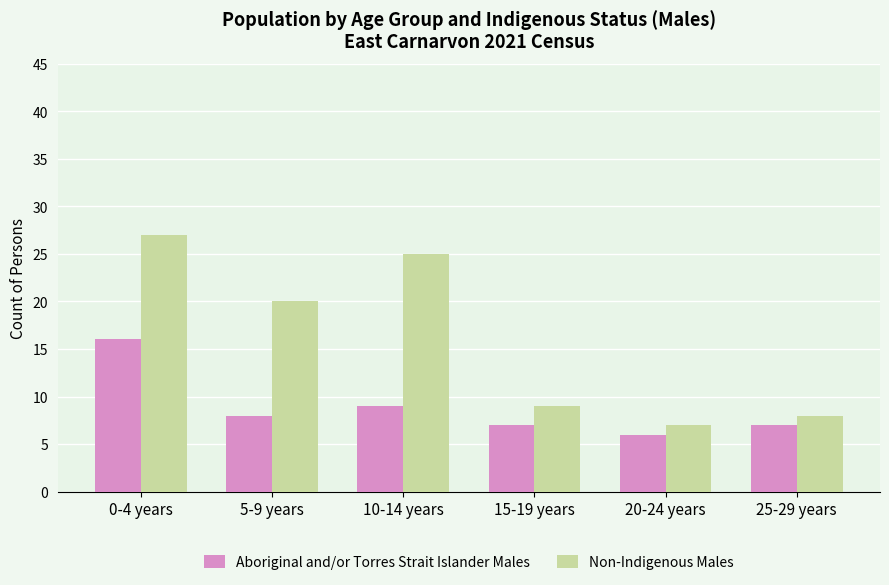

Reading left to right, list all the values displayed in this chart.

Aboriginal and/or Torres Strait Islander Males: 0-4 years=16	5-9 years=8	10-14 years=9	15-19 years=7	20-24 years=6	25-29 years=7
Non-Indigenous Males: 0-4 years=27	5-9 years=20	10-14 years=25	15-19 years=9	20-24 years=7	25-29 years=8